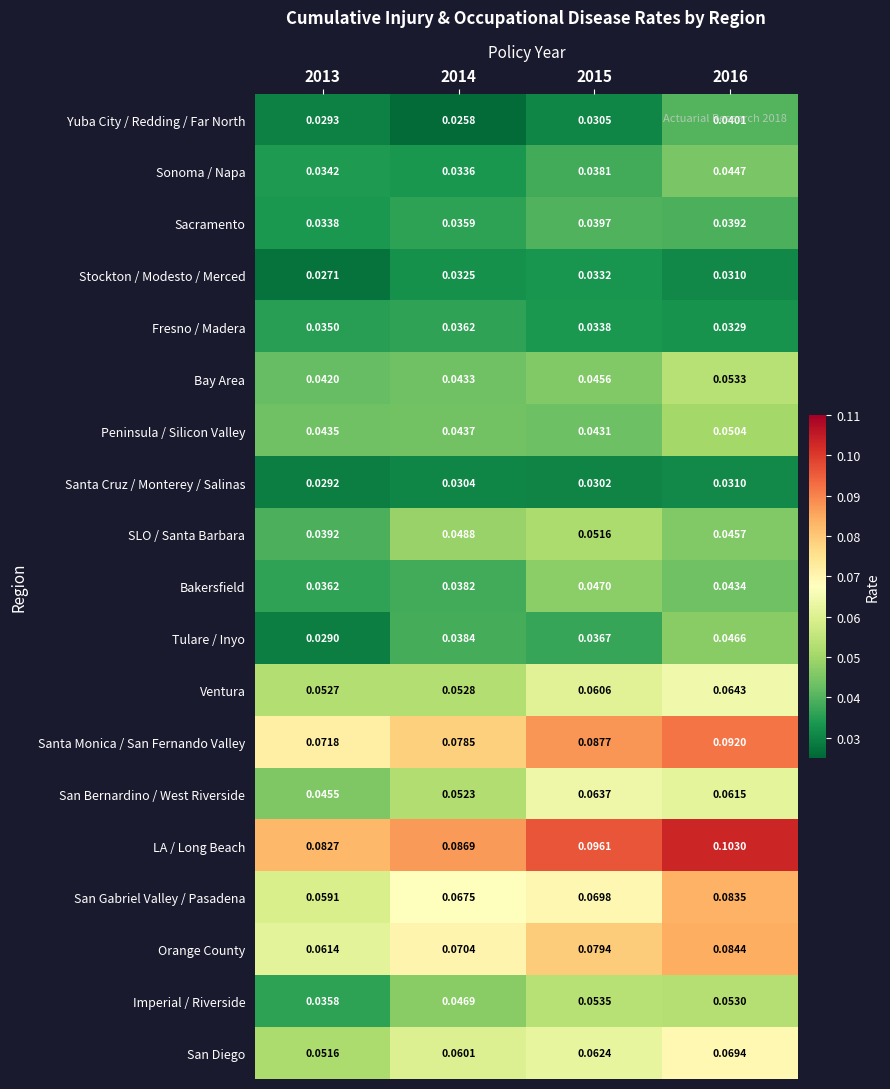

Which series has the largest range (max minus min)?

San Gabriel Valley / Pasadena